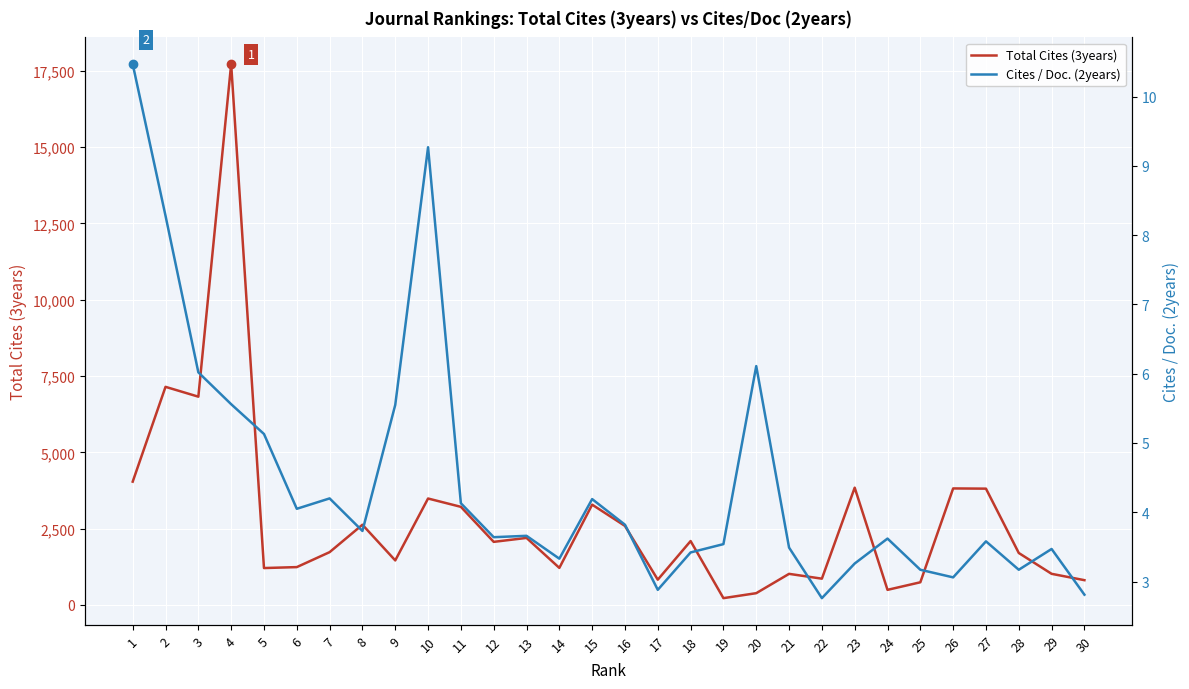

Which series has the largest total across all categories?

Total Cites (3years)